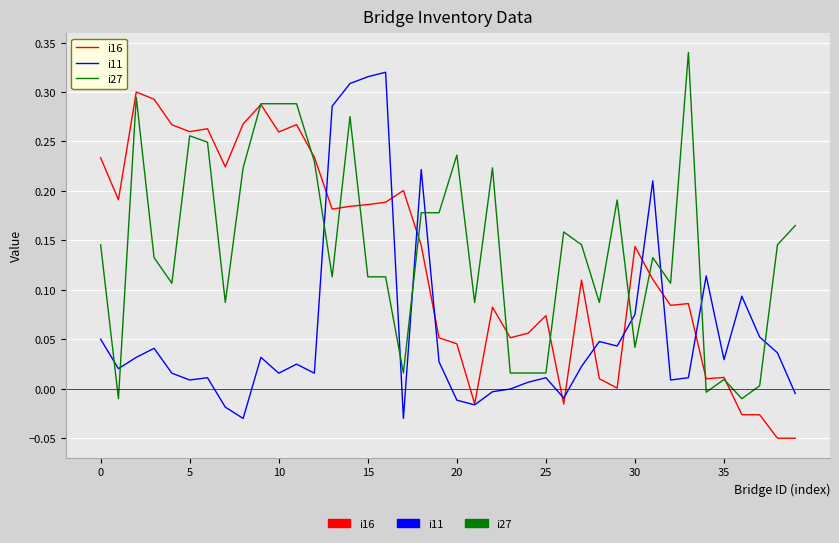

Which series ends up on top after the final intersection of i27 and i11?

i27